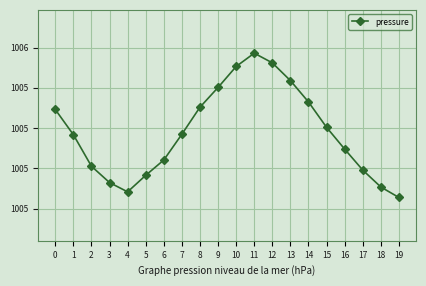

Where is the data nearest to the value 1005?

19